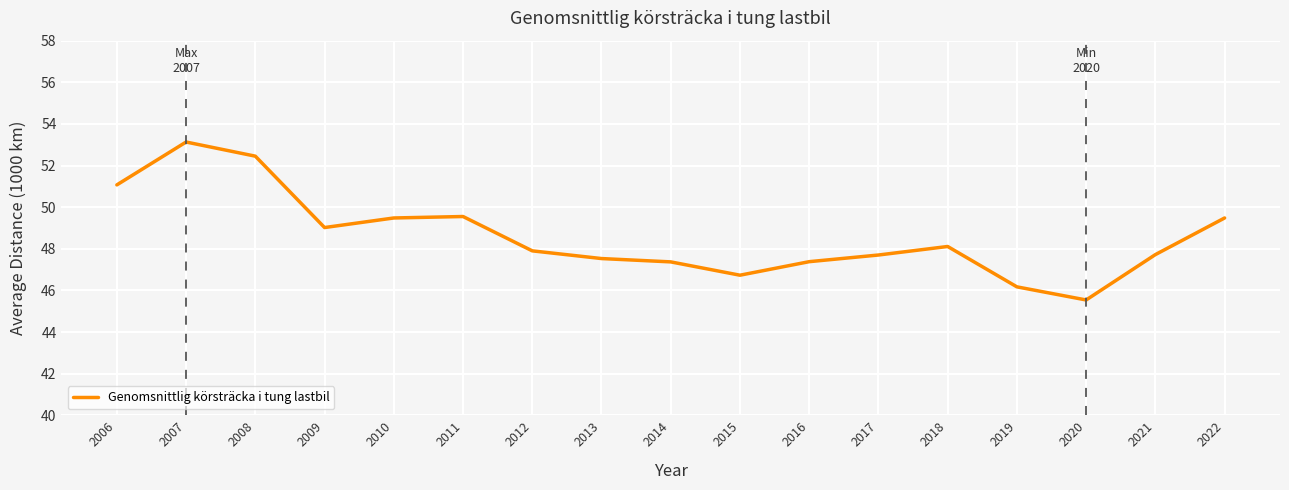

What is the difference between the maximum and minimum values?

7.6